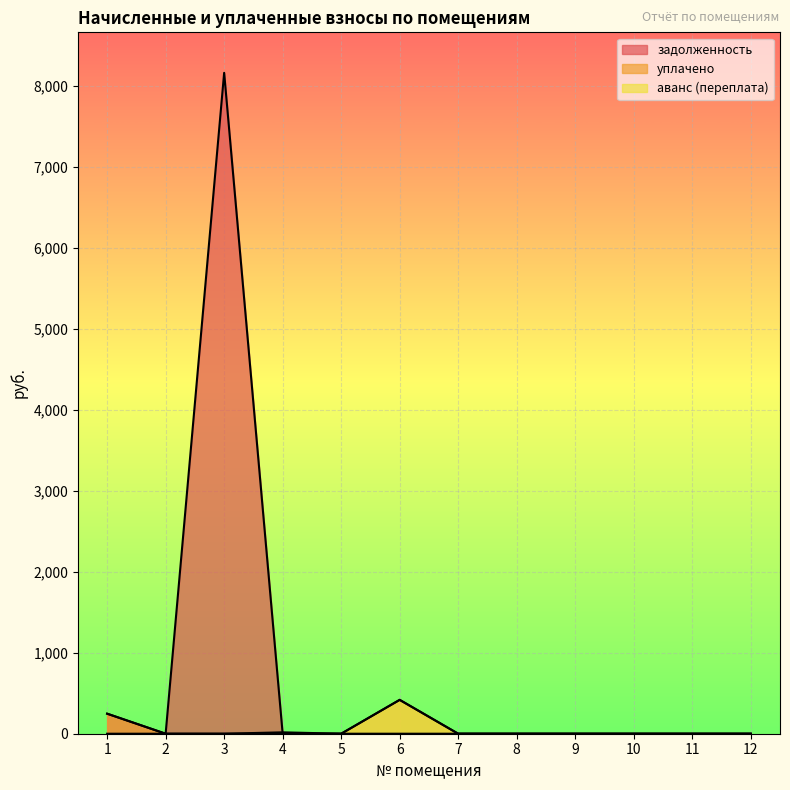

What is the difference between the second highest and minimum values in the уплачено series?

247.5